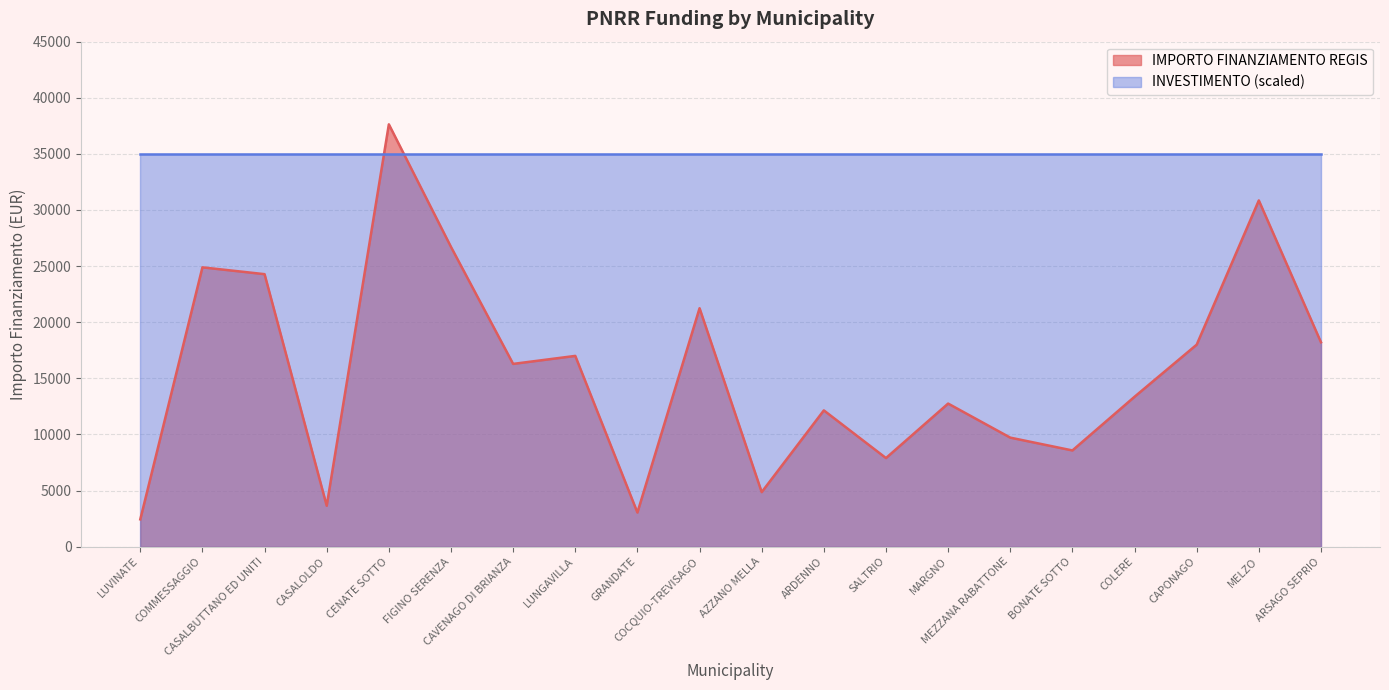

What is the average value?

15673